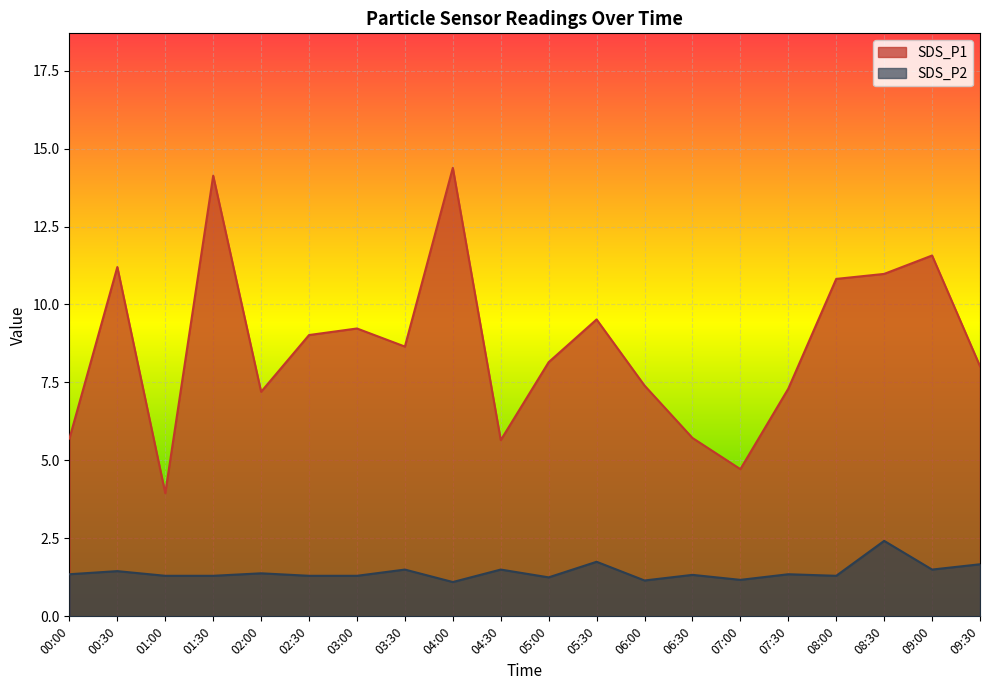

At which category does SDS_P1 reach its first local valley?

01:00